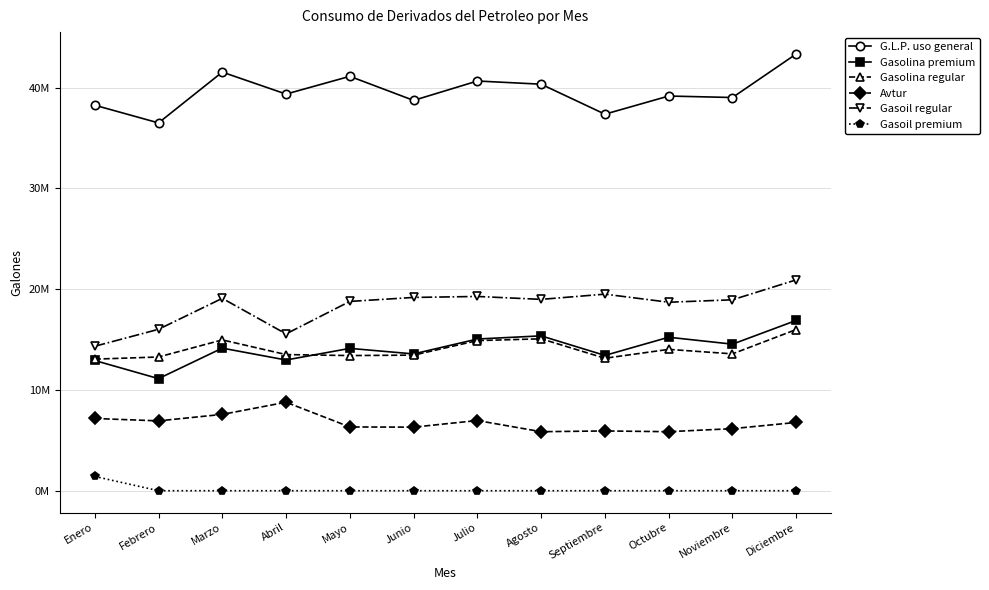

What are all the series names shown in the legend?

G.L.P. uso general, Gasolina premium, Gasolina regular, Avtur, Gasoil regular, Gasoil premium